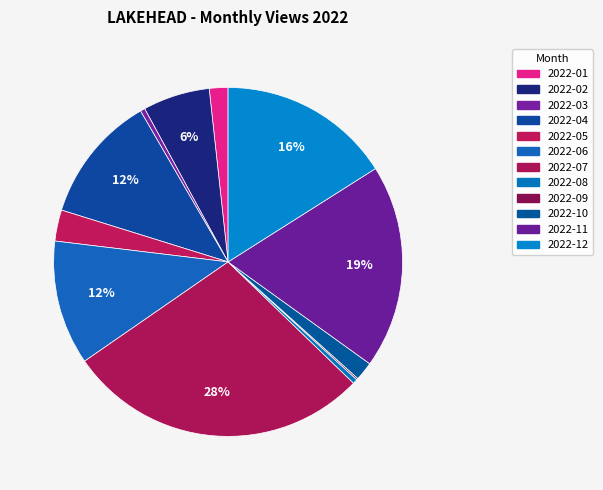

Which slice is the largest?

2022-07